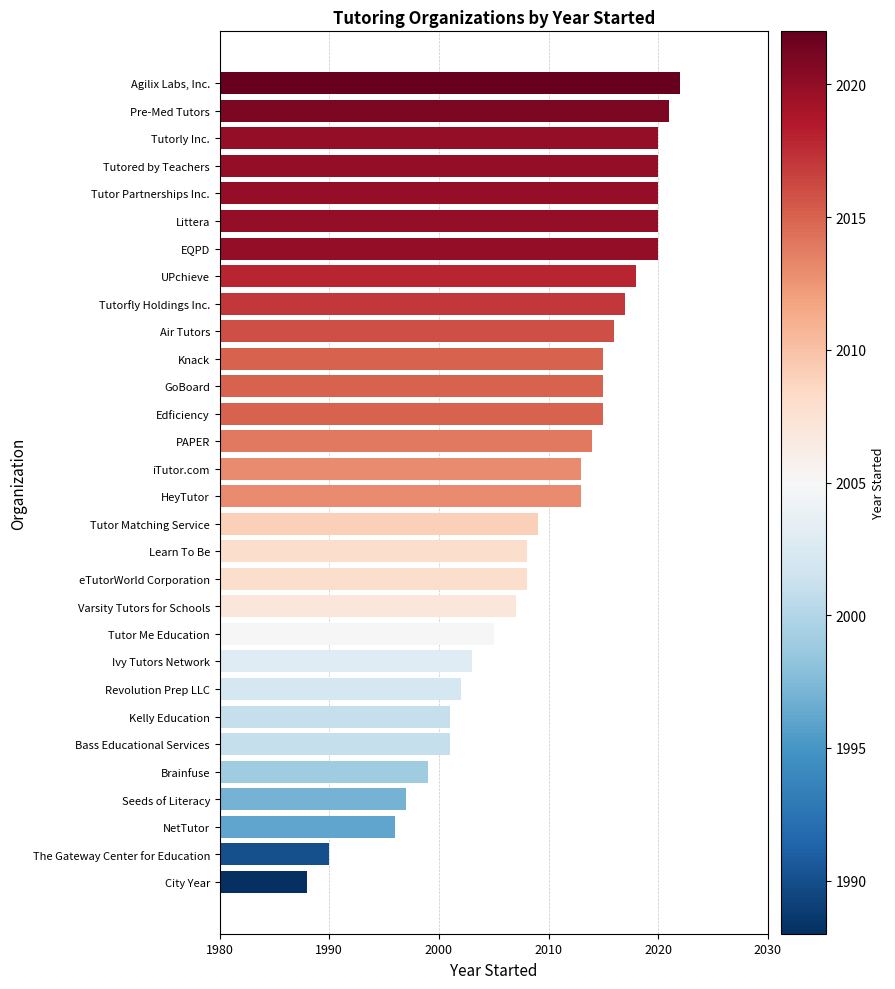

What is the sum of the values at Pre-Med Tutors and Tutor Matching Service?

4030